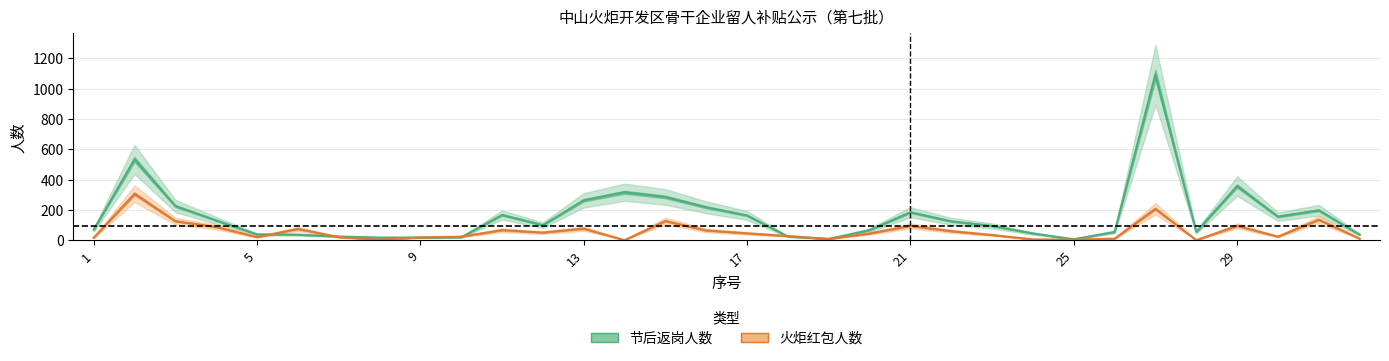

What is the value of the 火炬红包人数 point at the 32nd from the left?

10